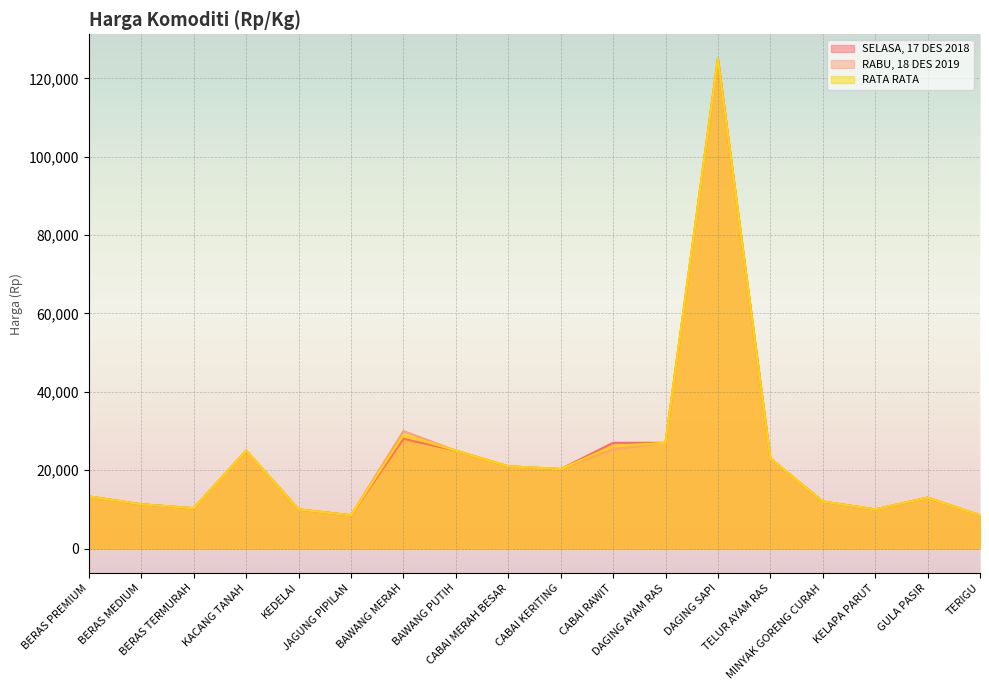

Reading left to right, extract all data points from this chart.

SELASA, 17 DES 2018: 13300	11300	10300	25000	10000	8500	28000	25000	21000	20300	27000	27000	125000	23000	12000	10000	13000	8500
RABU, 18 DES 2019: 13300	11300	10300	25000	10000	8500	30000	25000	21000	20300	25300	27000	125000	23000	12000	10000	13000	8500
RATA RATA: 13300	11300	10300	25000	10000	8500	29000	25000	21000	20300	26150	27000	125000	23000	12000	10000	13000	8500